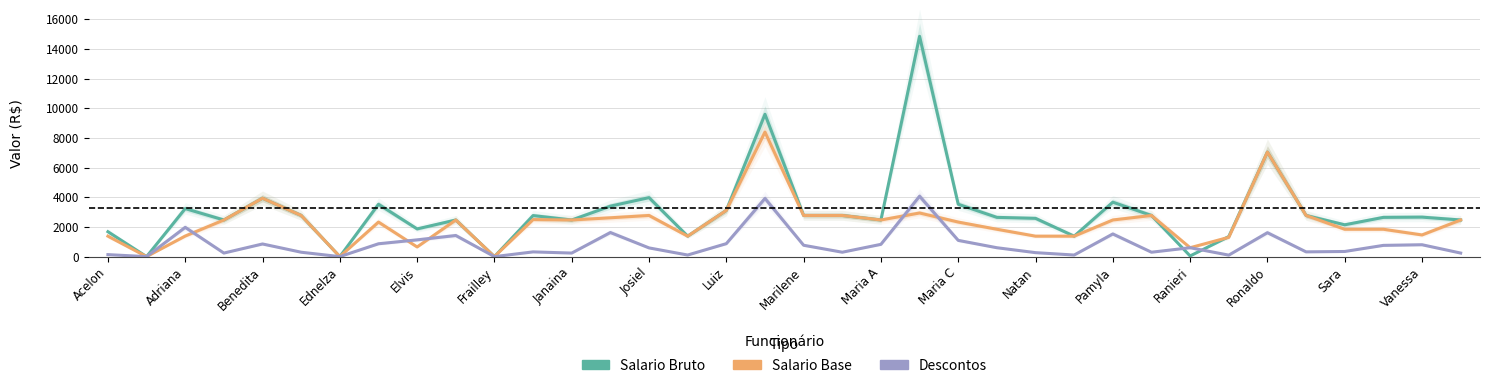

How many values in the Descontos series exceed 599?

18